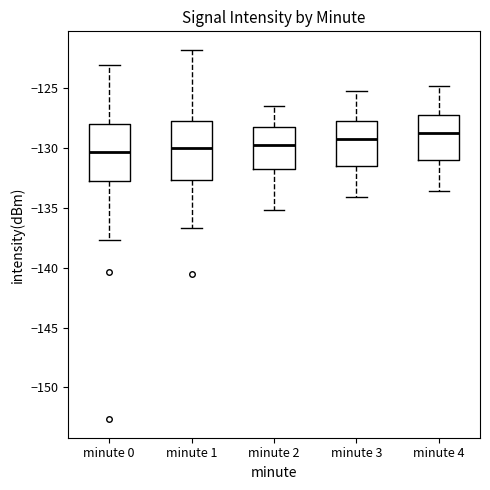

Reading left to right, read every box against the y-axis: the position of its median line, the range the box covers, and the ends of its whiskers. The values are not printed on the chart, so give them approximately, as read against the axis.

minute 0: median -130.5, box -133.0 to -128.0, whiskers -137.5 to -123.0
minute 1: median -130.0, box -132.5 to -127.5, whiskers -136.5 to -122.0
minute 2: median -129.5, box -132.0 to -128.0, whiskers -135.0 to -126.5
minute 3: median -129.5, box -131.5 to -128.0, whiskers -134.0 to -125.5
minute 4: median -129.0, box -131.0 to -127.5, whiskers -133.5 to -125.0